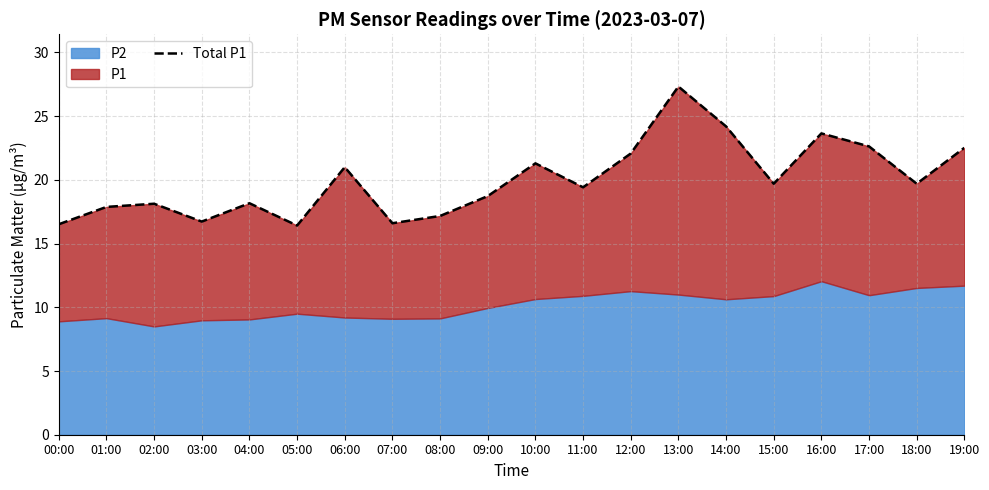

Approximately how many times larger is the value at 15:00 compared to 17:00?

0.9